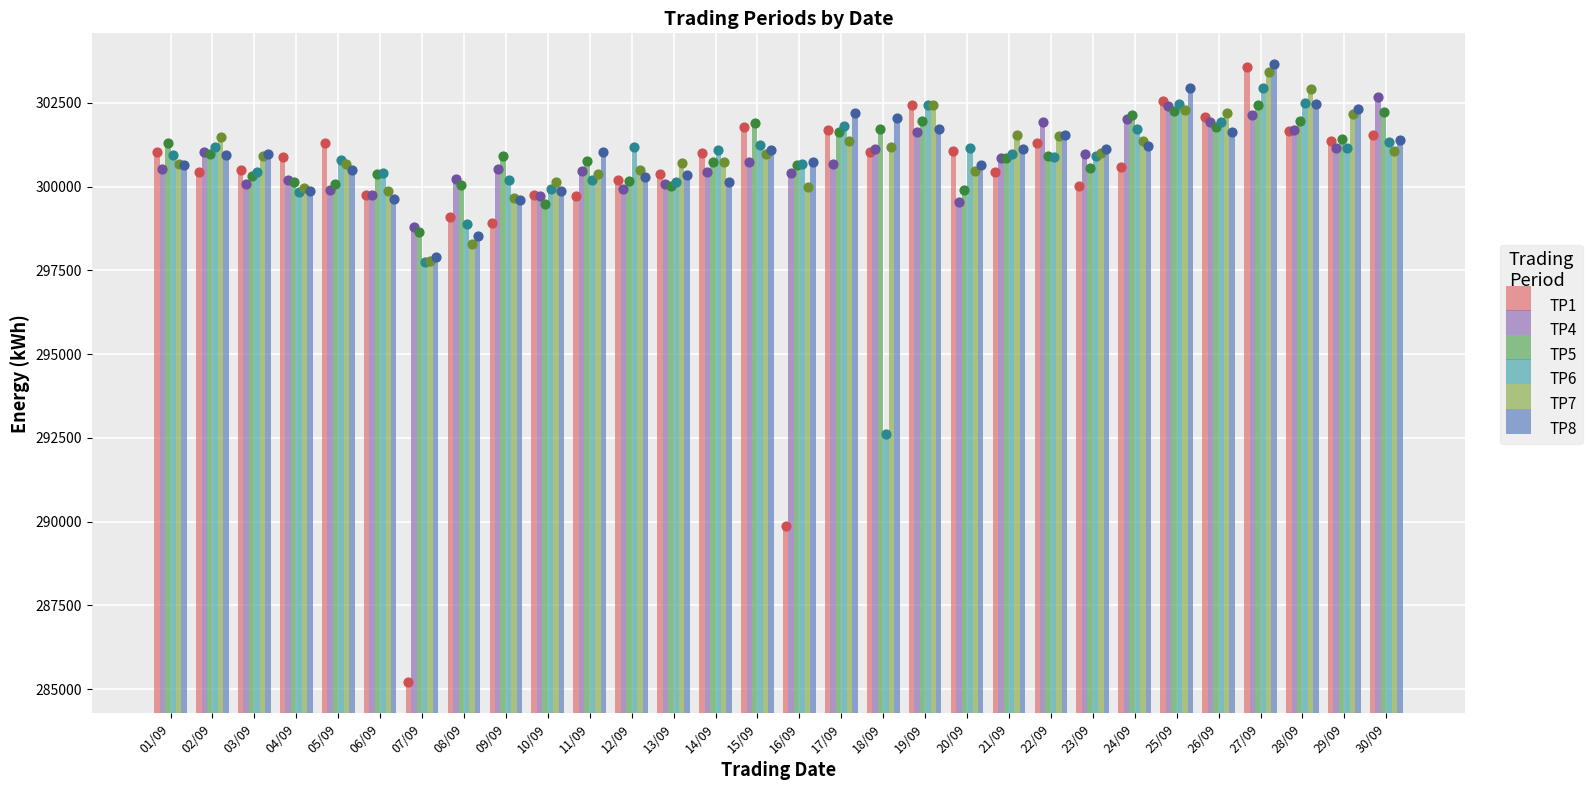

Which series reaches the minimum Y coordinate?

TP1